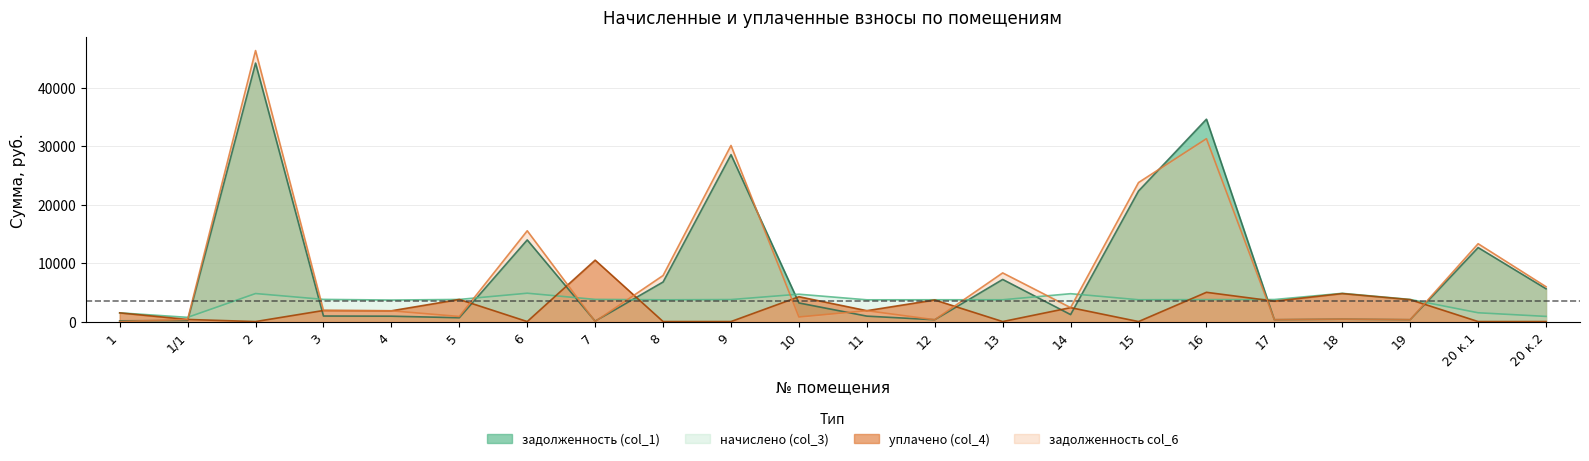

How many categories are shown in the chart?

22